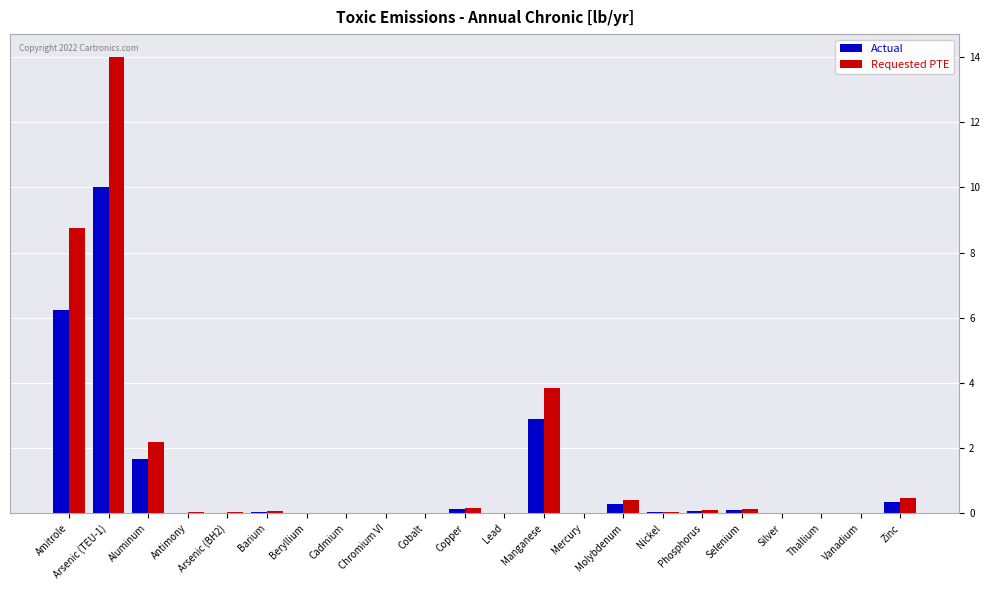

What is the sum of the Requested PTE values at Aluminum and Antimony?

2.2